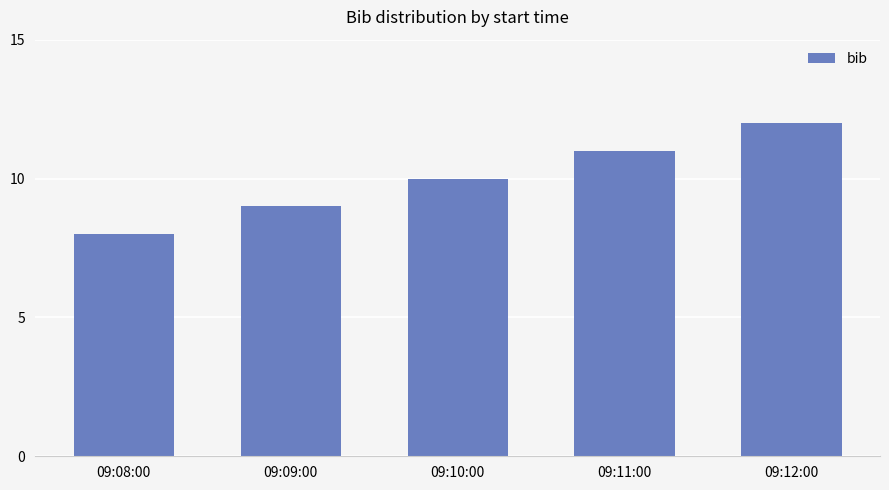

What is the label of the 1st bar from the right?

09:12:00